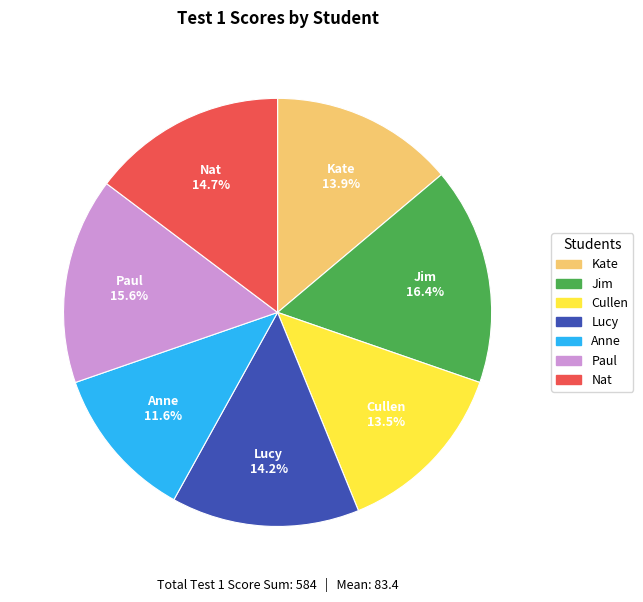

Is Kate the majority of the pie?

No